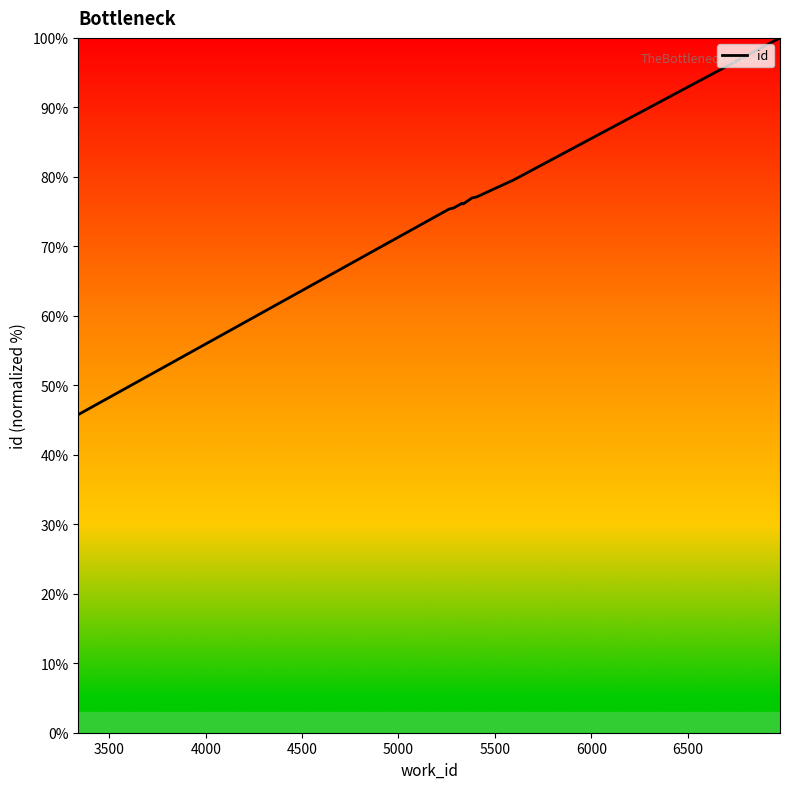

What is the greatest value displayed?

100.0